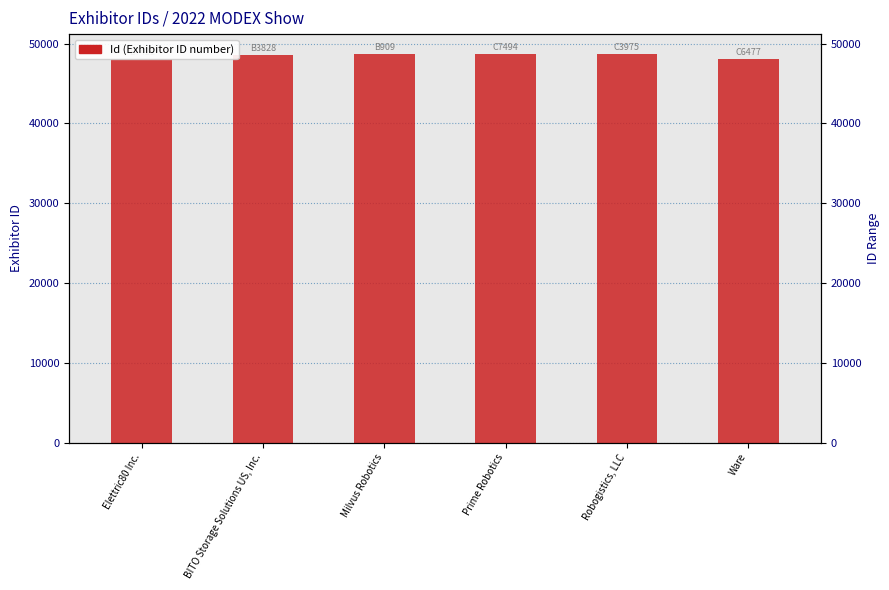

Reading right to left, transcribe all the data shown in this chart.

48094	48769	48734	48758	48642	48086